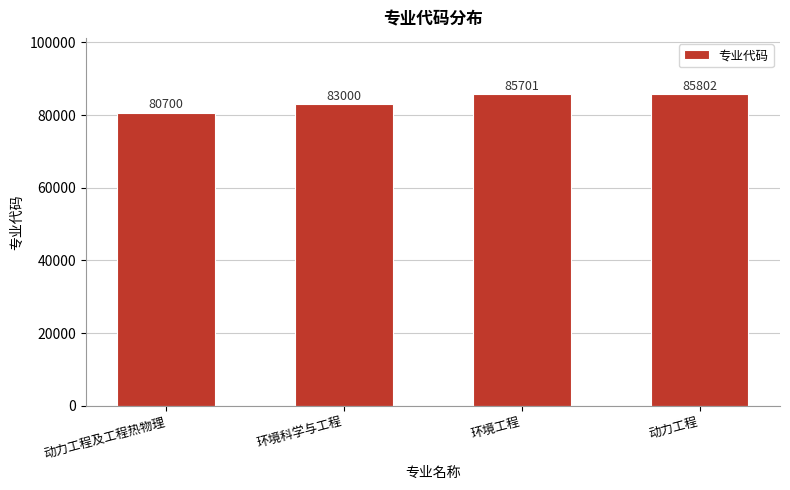

What is the change in value from 动力工程及工程热物理 to 动力工程?

+5102